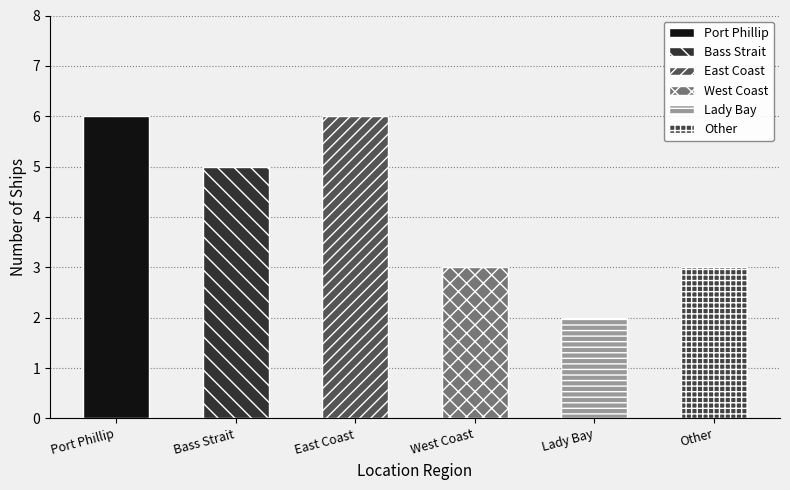

Does the chart contain stacked bars?

No